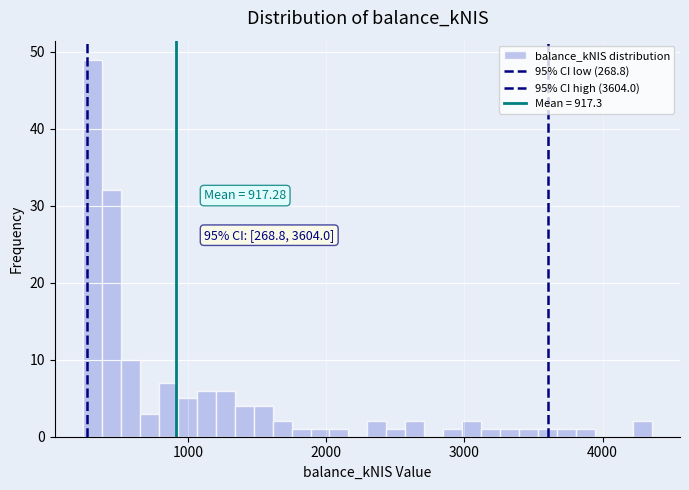

Around what value on the x-axis is the tallest bar? Give the approximate position of its centre, as read against the axis.

300